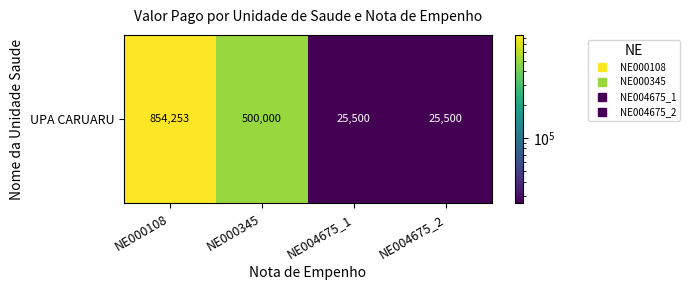

Which category has the highest value across all series?

NE000108